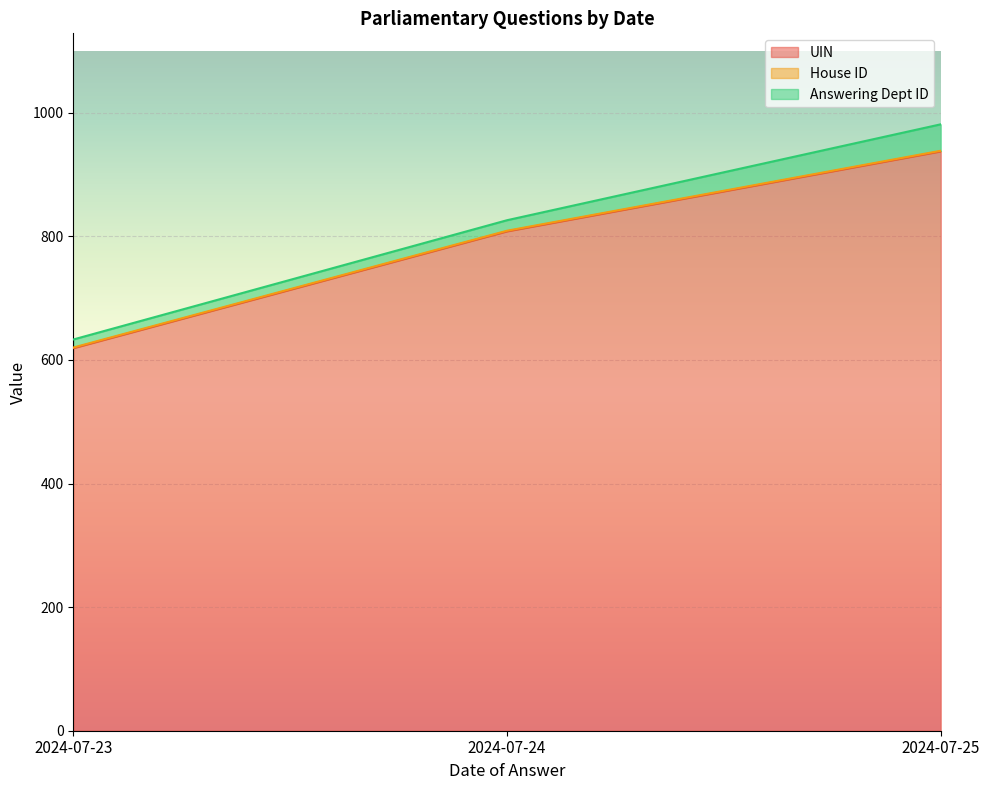

Where is UIN nearest to the value 778?

2024-07-24